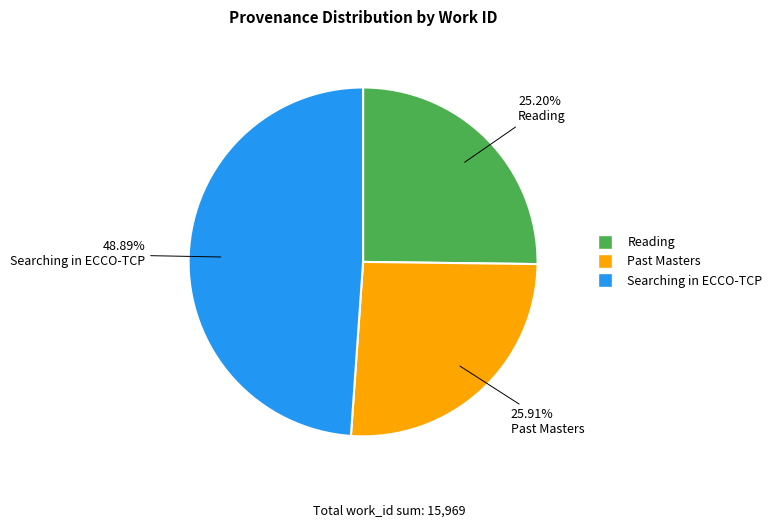

True or false: Searching in ECCO-TCP accounts for 42% of the total.

False